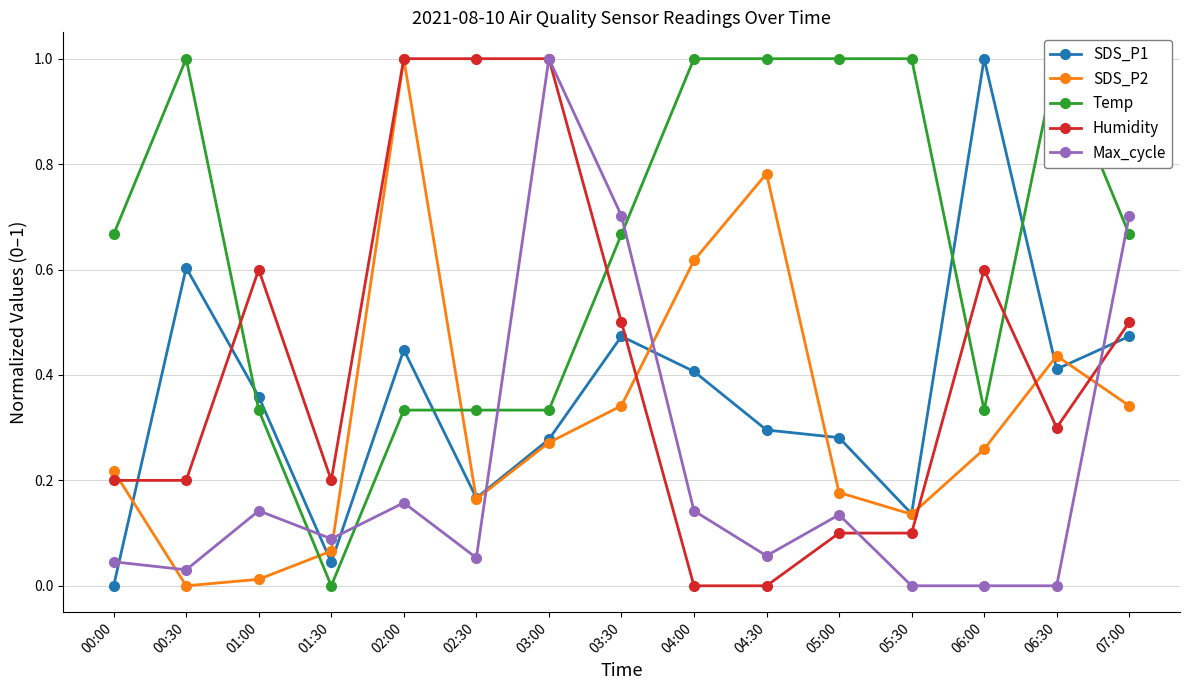

At which category does SDS_P1 reach its first local peak?

00:30